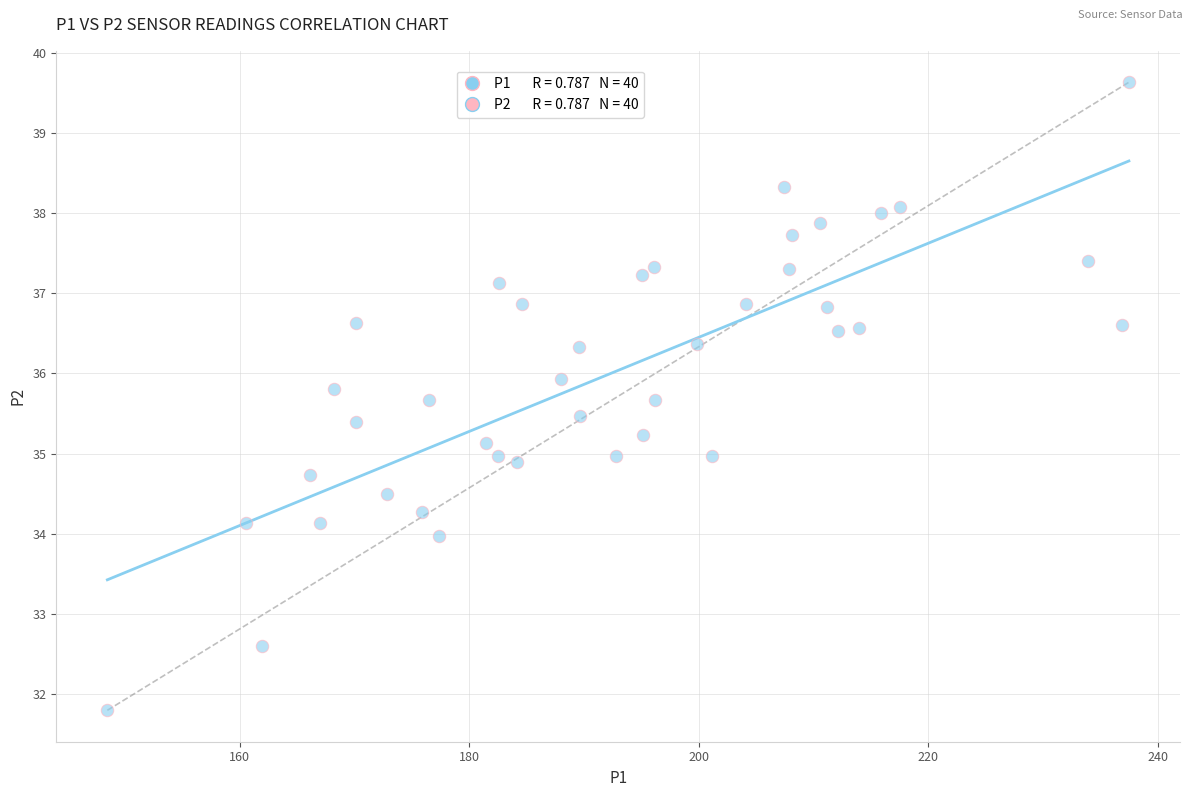

What is the range of Y values (max minus min)?

7.8